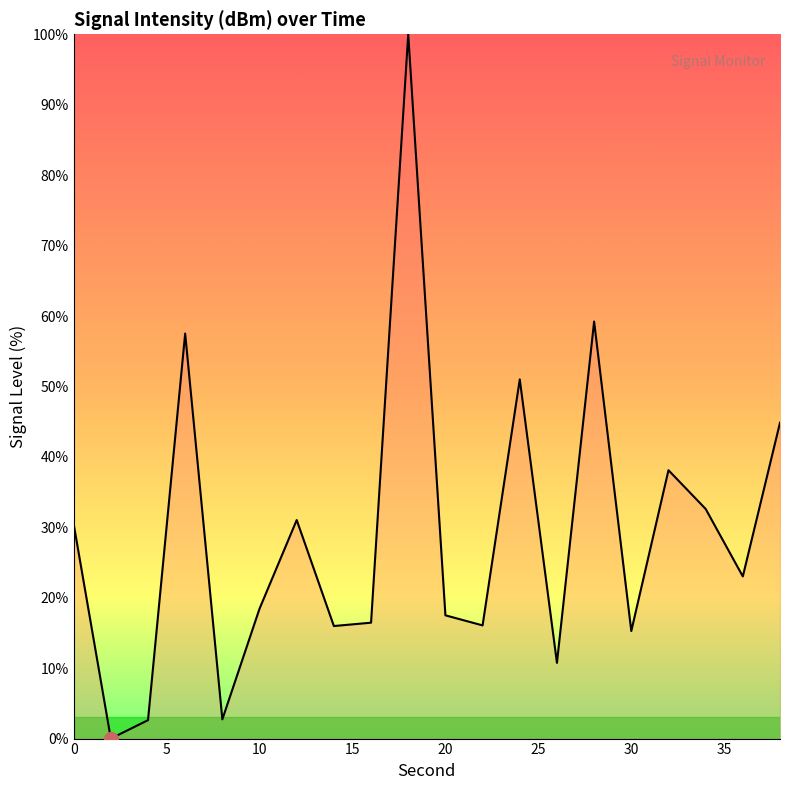

What is the maximum value shown in the chart?

100.0